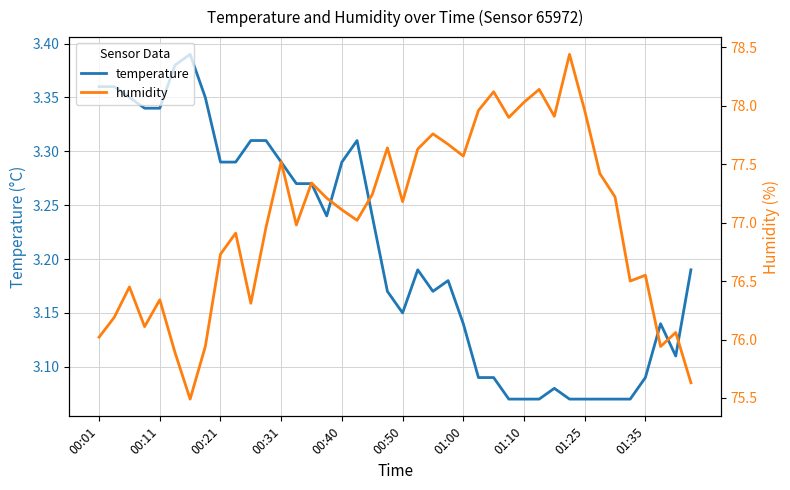

Reading left to right, transcribe all the data shown in this chart.

temperature: 3.4	3.4	3.4	3.3	3.3	3.4	3.4	3.4	3.3	3.3	3.3	3.3	3.3	3.3	3.3	3.2	3.3	3.3	3.2	3.2	3.1	3.2	3.2	3.2	3.1	3.1	3.1	3.1	3.1	3.1	3.1	3.1	3.1	3.1	3.1	3.1	3.1	3.1	3.1	3.2
humidity: 76.0	76.2	76.5	76.1	76.3	75.9	75.5	75.9	76.7	76.9	76.3	77.0	77.5	77.0	77.3	77.2	77.1	77.0	77.2	77.6	77.2	77.6	77.8	77.7	77.6	78.0	78.1	77.9	78.0	78.1	77.9	78.4	78.0	77.4	77.2	76.5	76.5	75.9	76.1	75.6